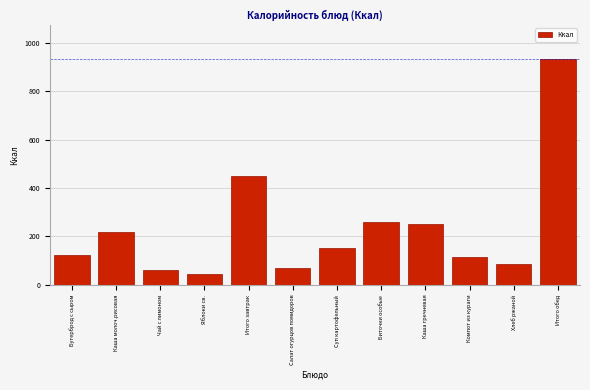

Reading left to right, extract all data points from this chart.

125.0	217.0	62.0	45.0	449.0	70.7	153.0	260.0	251.0	114.0	85.0	933.7